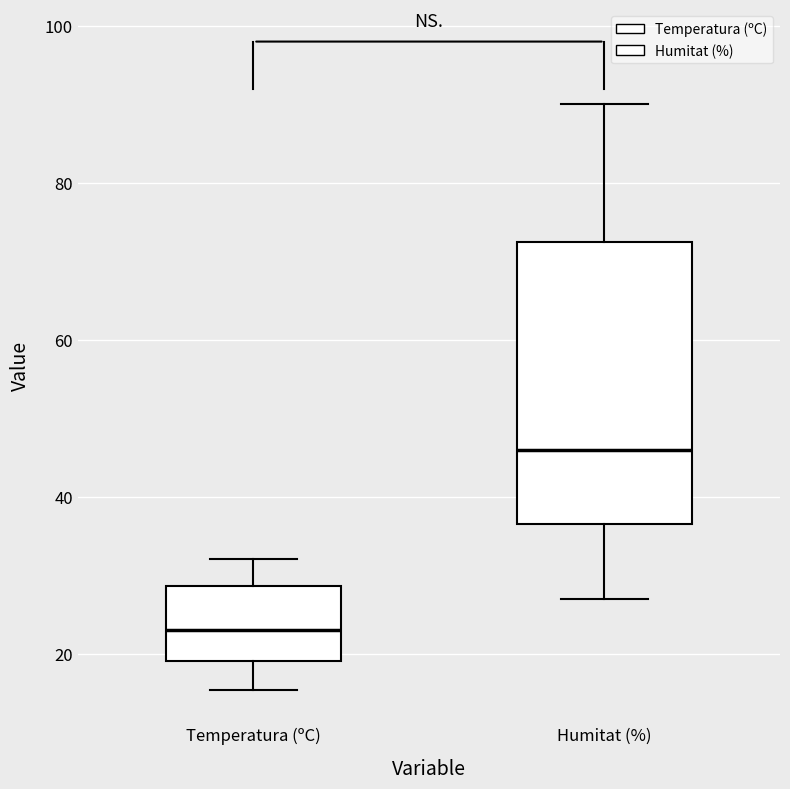

Where does the lower whisker of the box for Temperatura (ºC) end on the y-axis? The values are not printed on the chart, so give them approximately, as read against the axis.

16